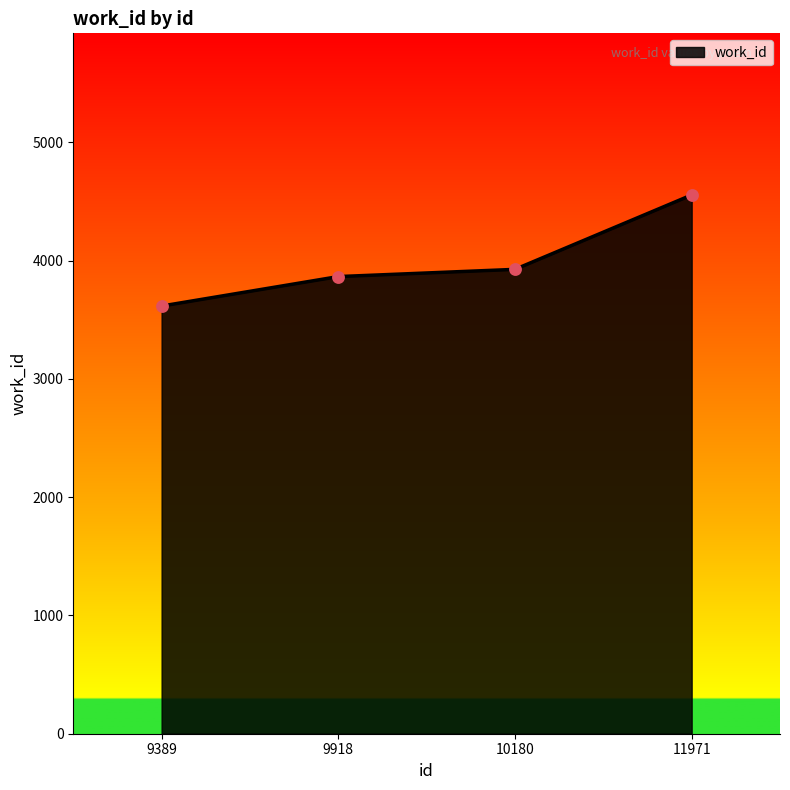

What is the ratio of the value at 9918 to the value at 9389?

1.1